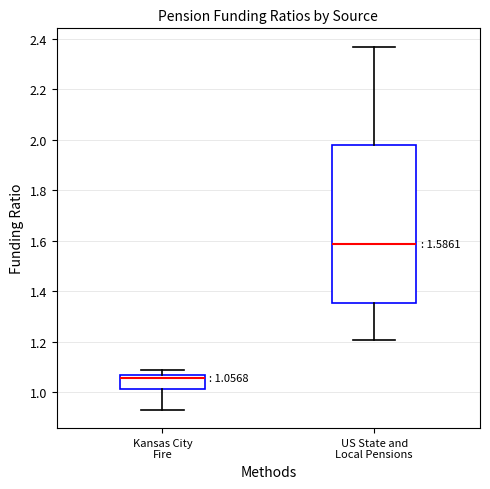

Which box has the lowest median line?

Kansas City Fire